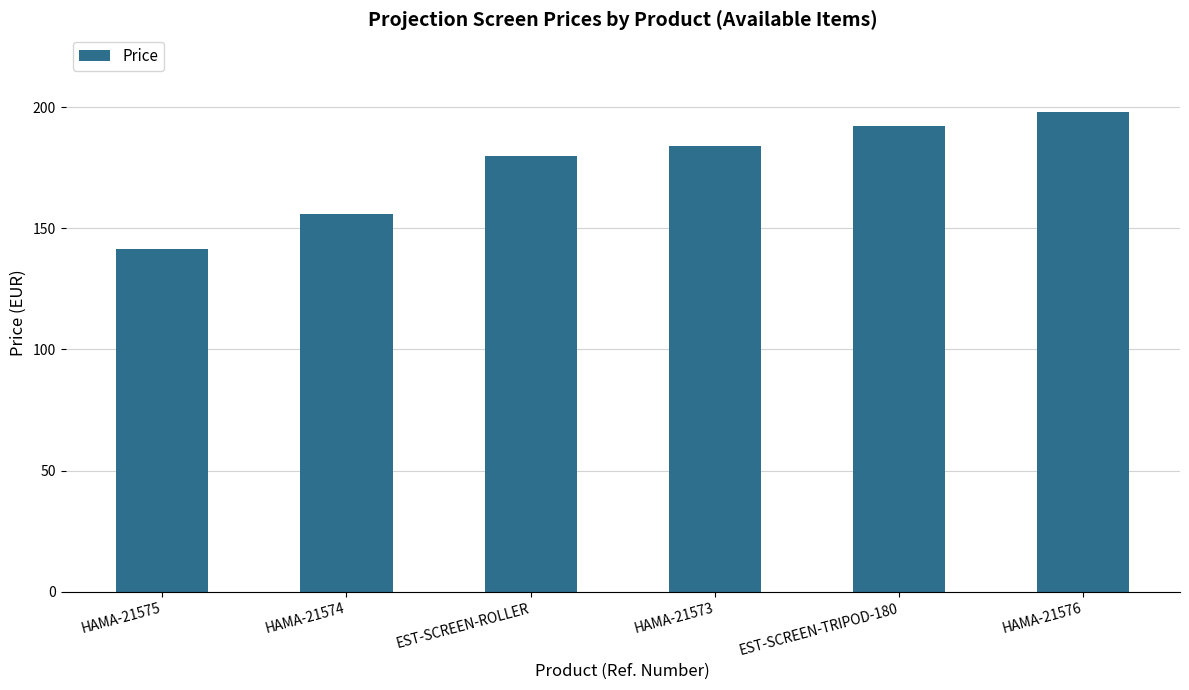

Approximately how many times larger is the value at HAMA-21575 compared to EST-SCREEN-ROLLER?

0.8